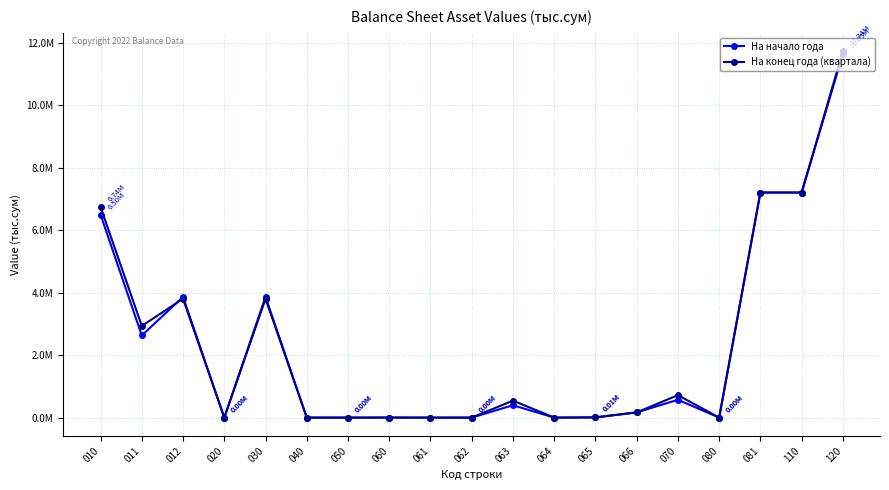

Does the chart display data point markers on the line(s)?

Yes